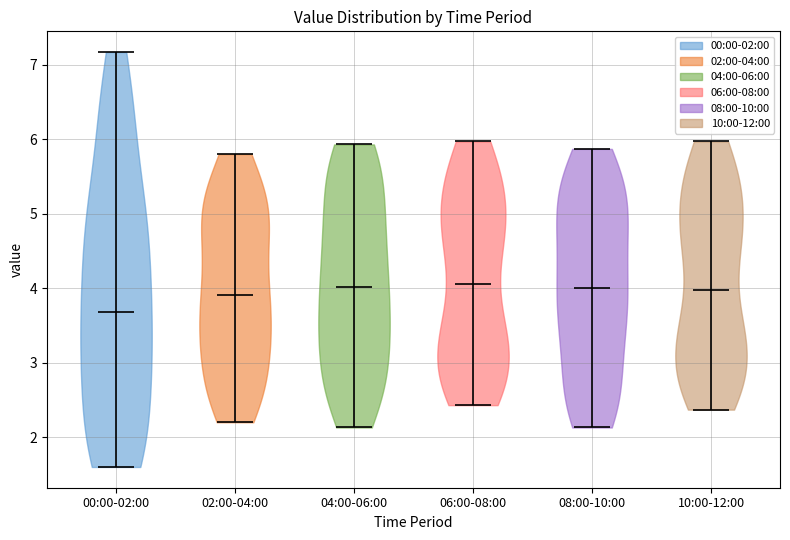

Reading left to right, read every violin against the y-axis: where its median line is, and the lowest and highest points it reaches. The values are not printed on the chart, so give them approximately, as read against the axis.

00:00-02:00: median line 3.7, lowest point 1.6, highest point 7.2
02:00-04:00: median line 3.9, lowest point 2.2, highest point 5.8
04:00-06:00: median line 4.0, lowest point 2.1, highest point 5.9
06:00-08:00: median line 4.1, lowest point 2.4, highest point 6.0
08:00-10:00: median line 4.0, lowest point 2.1, highest point 5.9
10:00-12:00: median line 4.0, lowest point 2.4, highest point 6.0